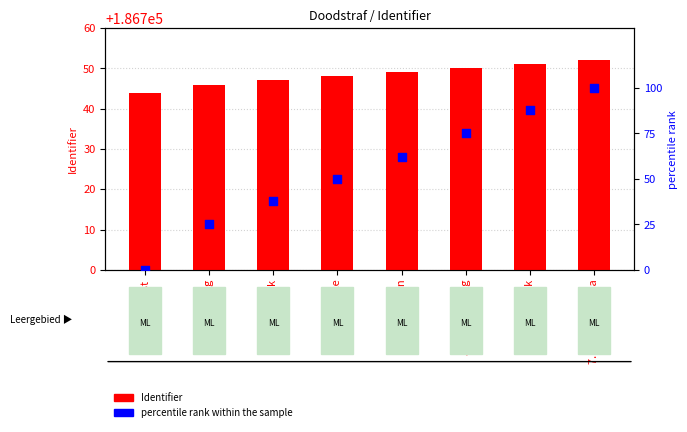

Which series reaches the minimum Y coordinate?

percentile rank within the sample